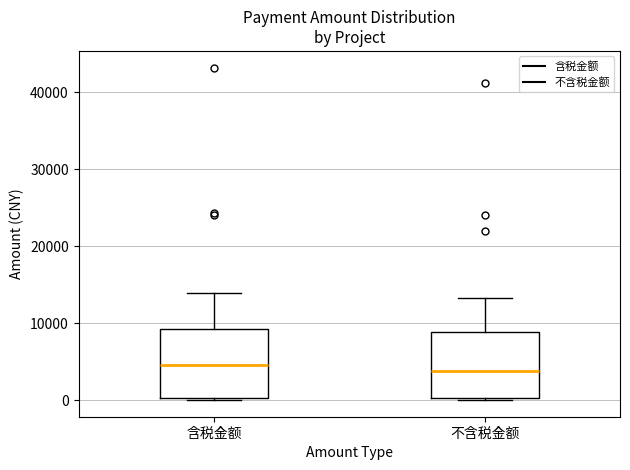

Where does the median line of the box for 含税金额 sit on the y-axis? The values are not printed on the chart, so give them approximately, as read against the axis.

5000